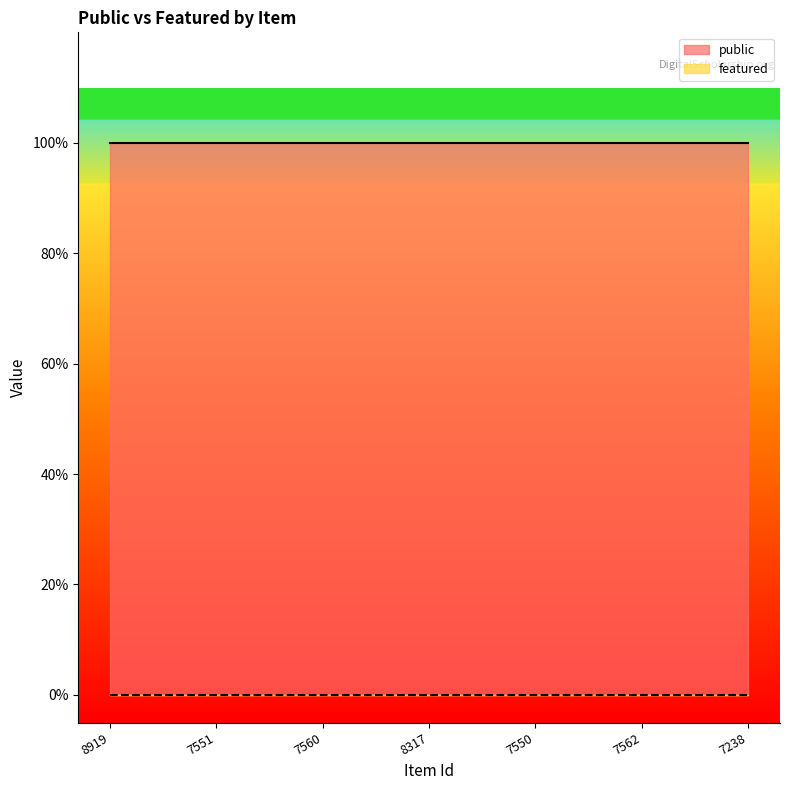

At which label is featured closest to 0?

8919